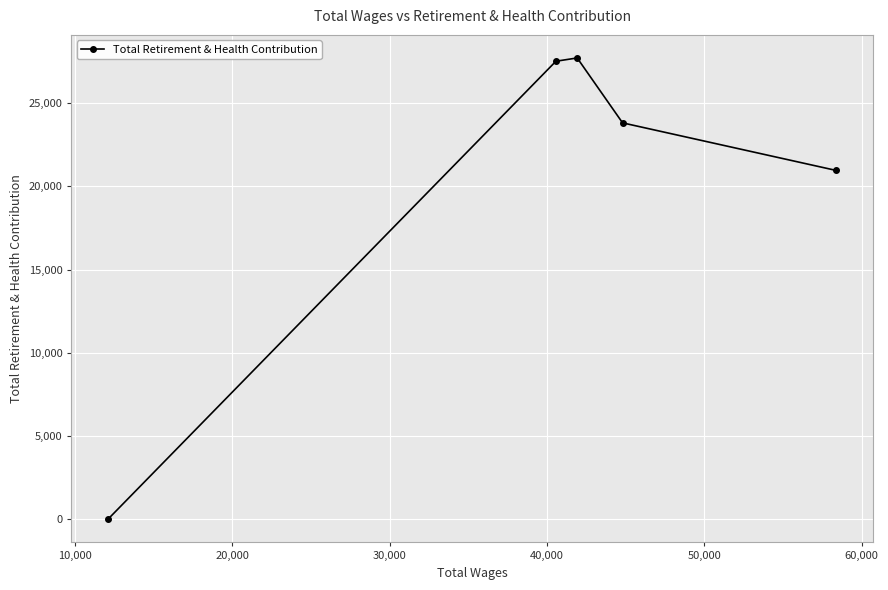

What is the greatest value displayed?

27710